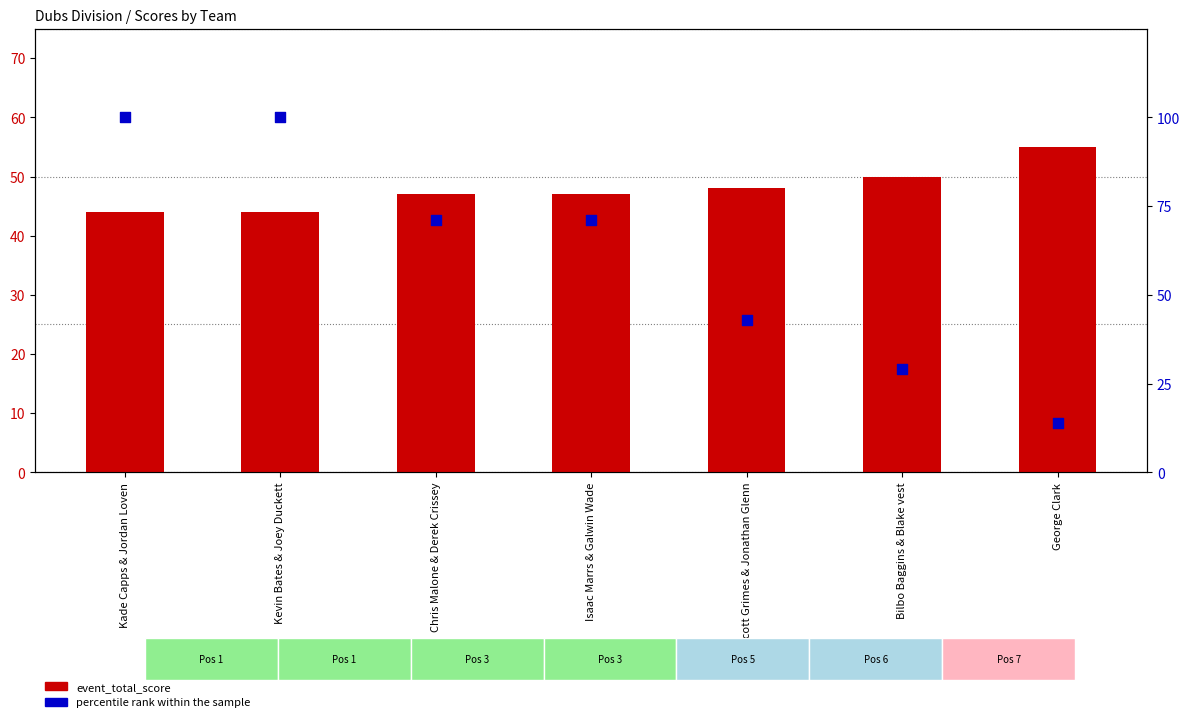

What are all the series names shown in the legend?

event_total_score, percentile rank within the sample